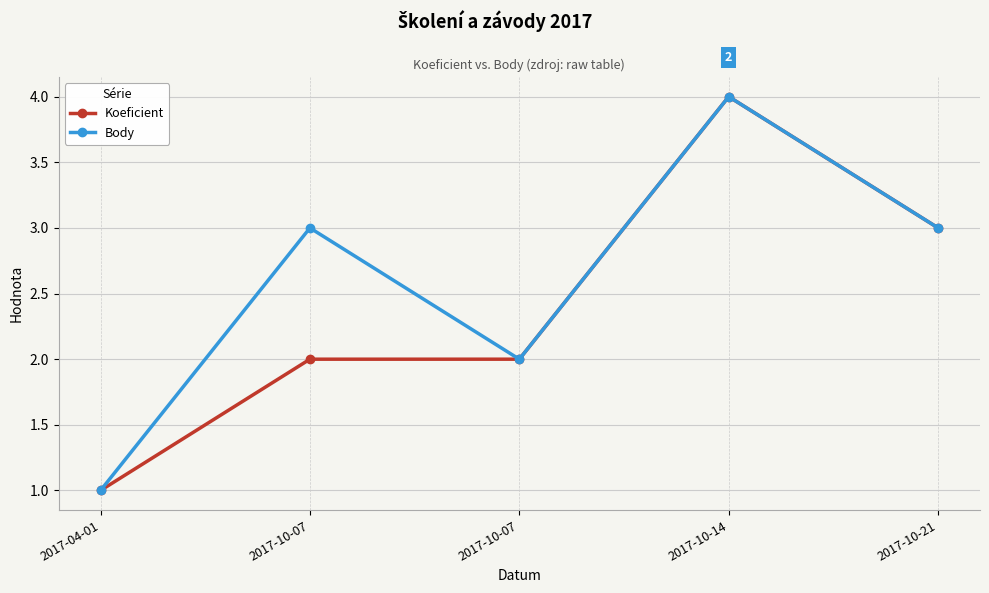

How many lines are shown in the chart?

2